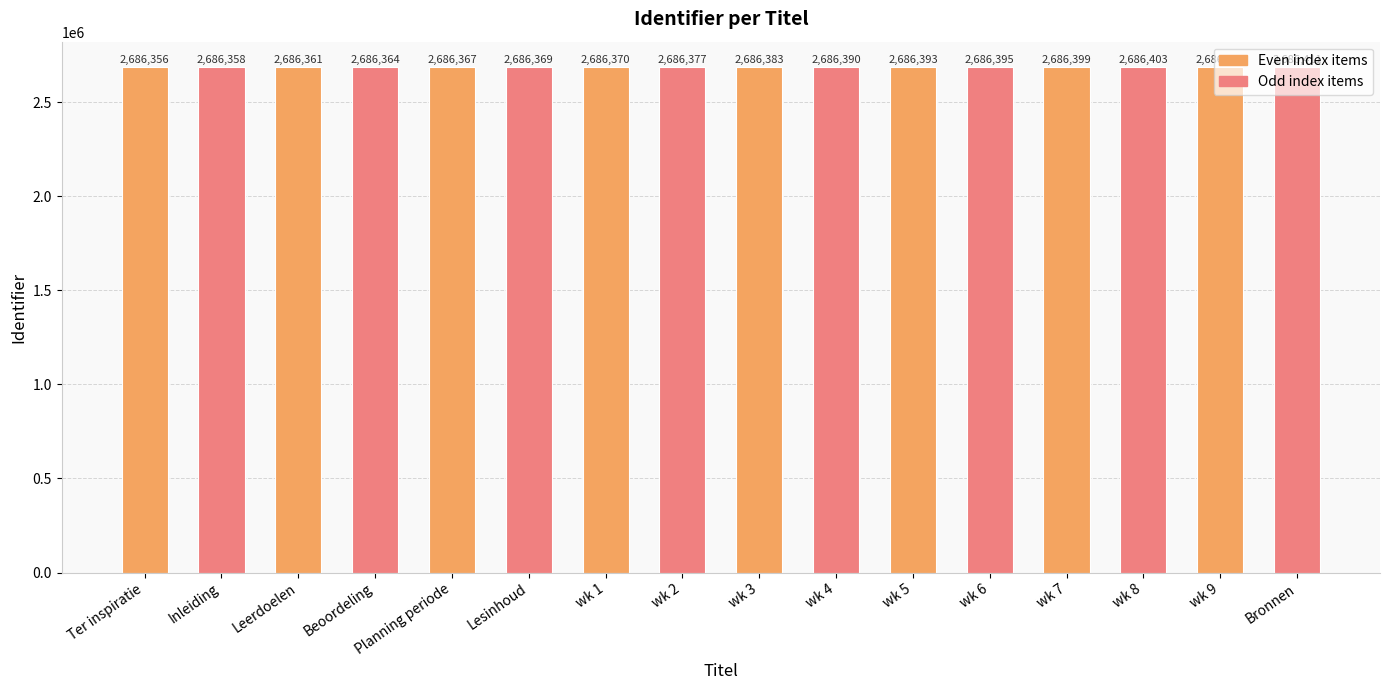

Approximately how many times larger is the value at wk 6 compared to Lesinhoud?

1.0